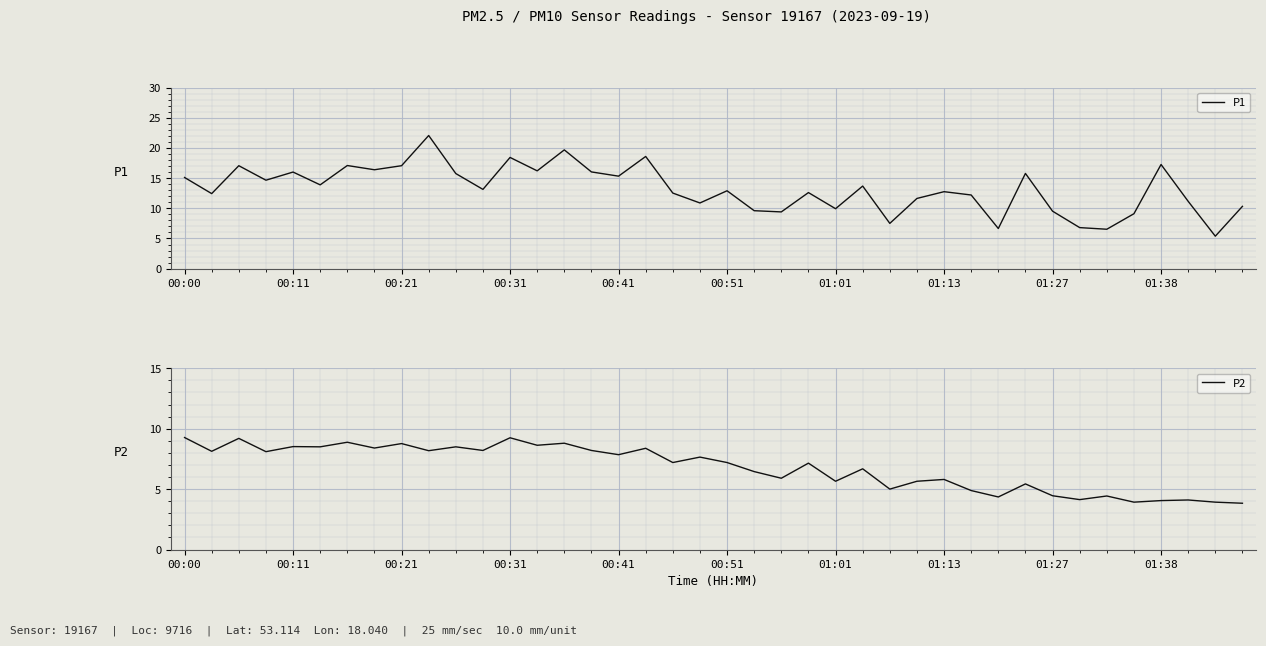

At how many categories does at least one series exceed 15?

16